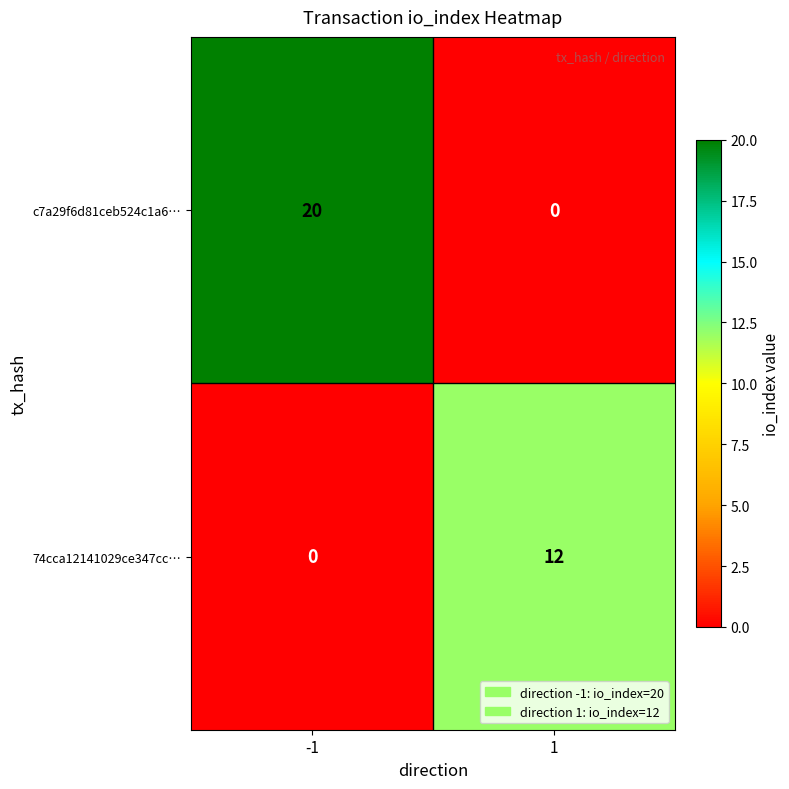

What is the total value across all series at -1?

20